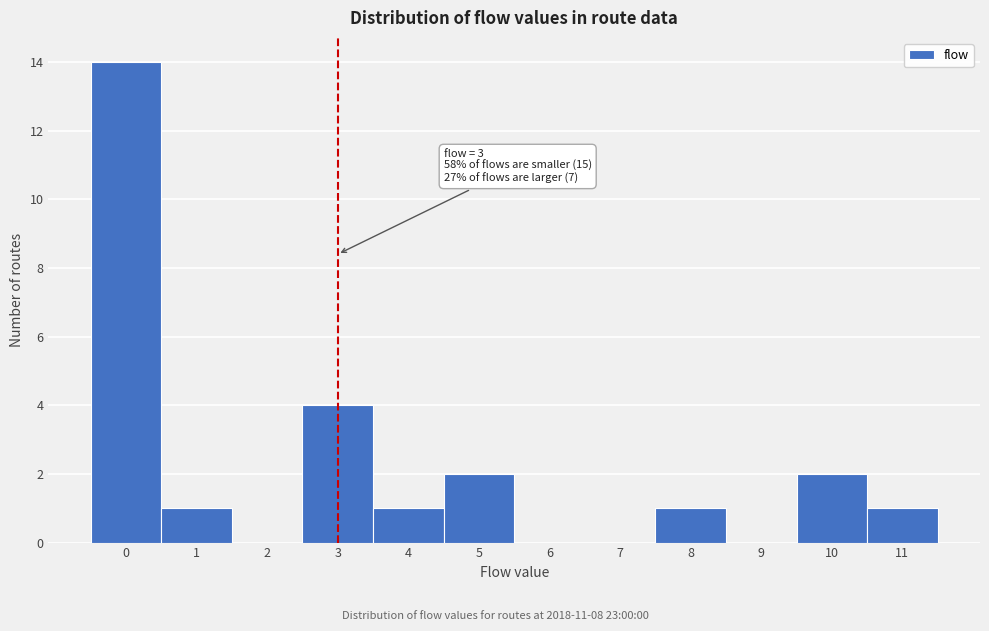

Over which range of the x-axis is the bar tallest?

-0.5 to 0.5